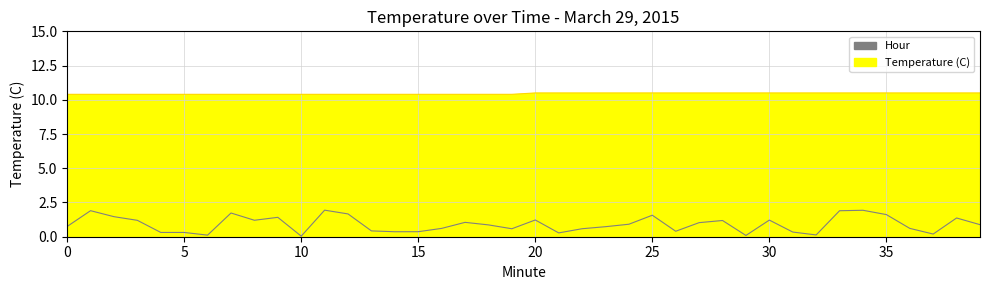

What is the average value?

10.4